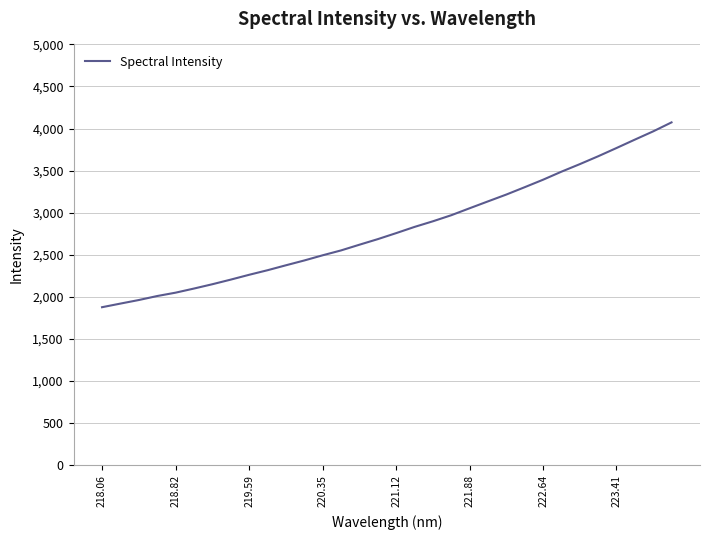

What is the greatest value displayed?

4073.2